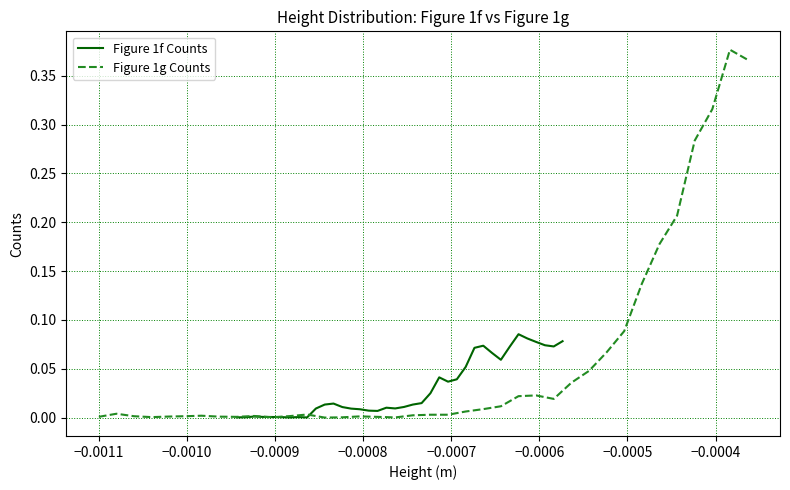

Is the value of Figure 1g Counts at −0.0011 greater than the value of Figure 1f Counts at 12?

No